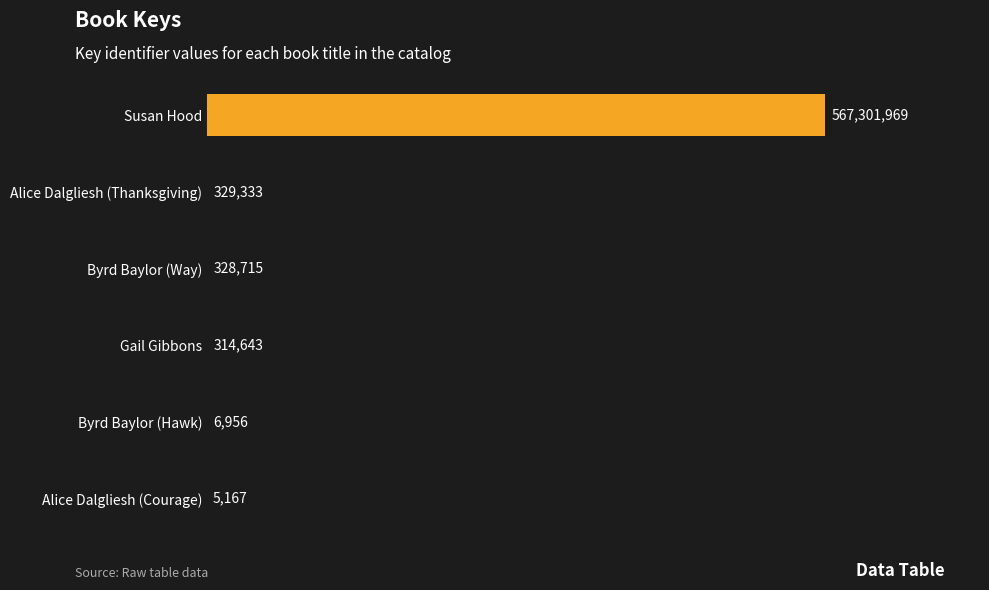

Are the bars horizontal?

Yes